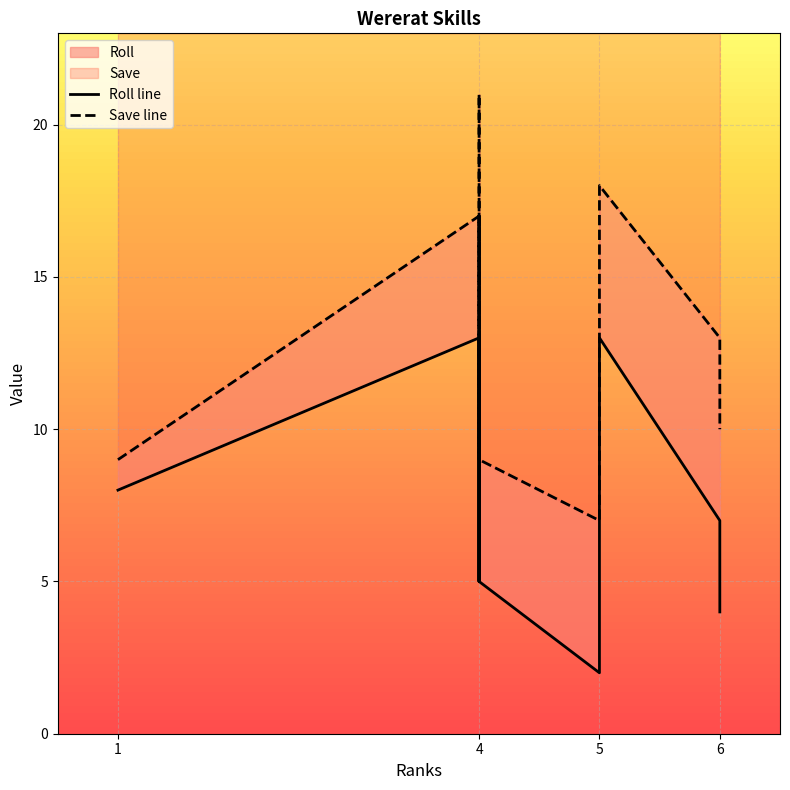

True or false: Roll line has a value of 23 at 4.

False